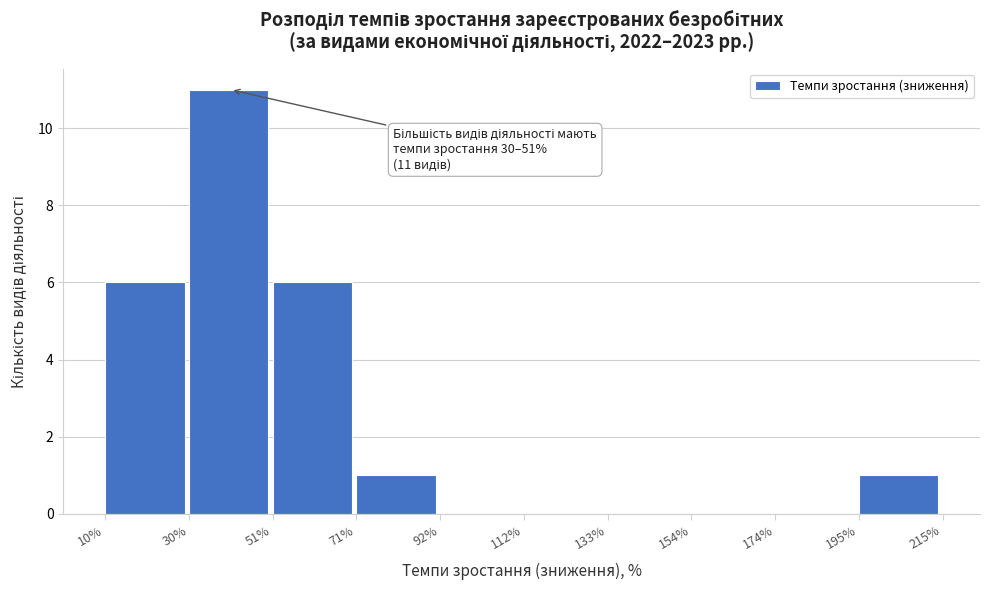

Which range on the x-axis has the tallest bar?

30% to 51%